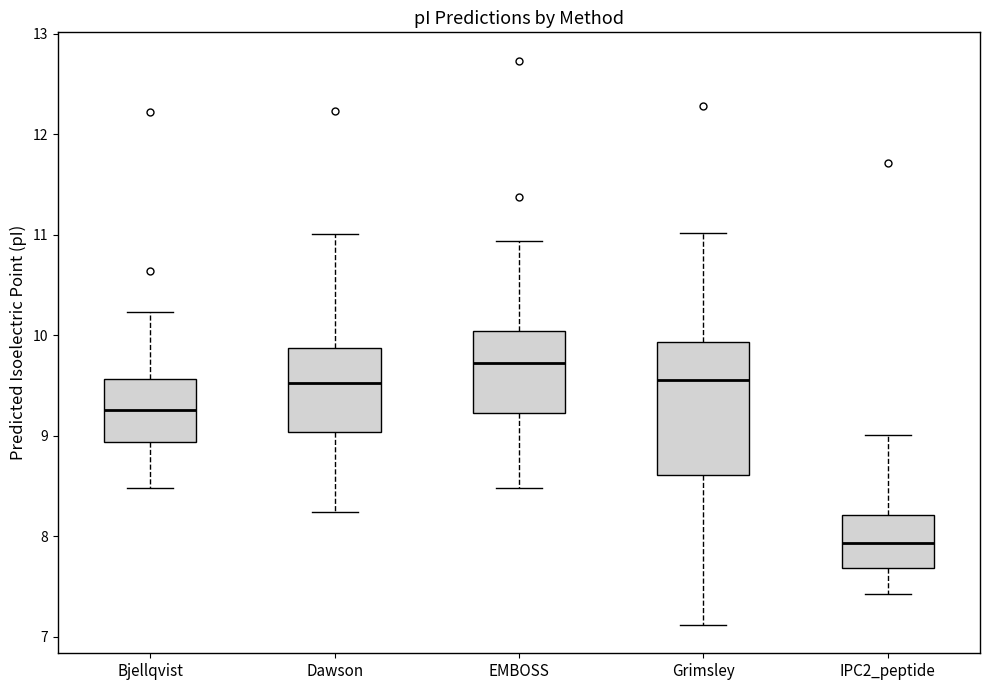

Reading left to right, read every box against the y-axis: the position of its median line, the range the box covers, and the ends of its whiskers. The values are not printed on the chart, so give them approximately, as read against the axis.

Bjellqvist: median 9.3, box 8.9 to 9.6, whiskers 8.5 to 10.2
Dawson: median 9.5, box 9.0 to 9.9, whiskers 8.2 to 11.0
EMBOSS: median 9.7, box 9.2 to 10.0, whiskers 8.5 to 10.9
Grimsley: median 9.6, box 8.6 to 9.9, whiskers 7.1 to 11.0
IPC2_peptide: median 7.9, box 7.7 to 8.2, whiskers 7.4 to 9.0